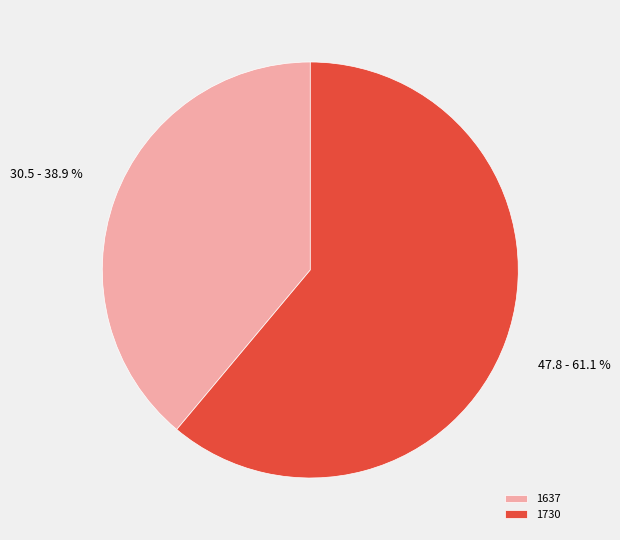

True or false: 1637 accounts for 39% of the total.

True